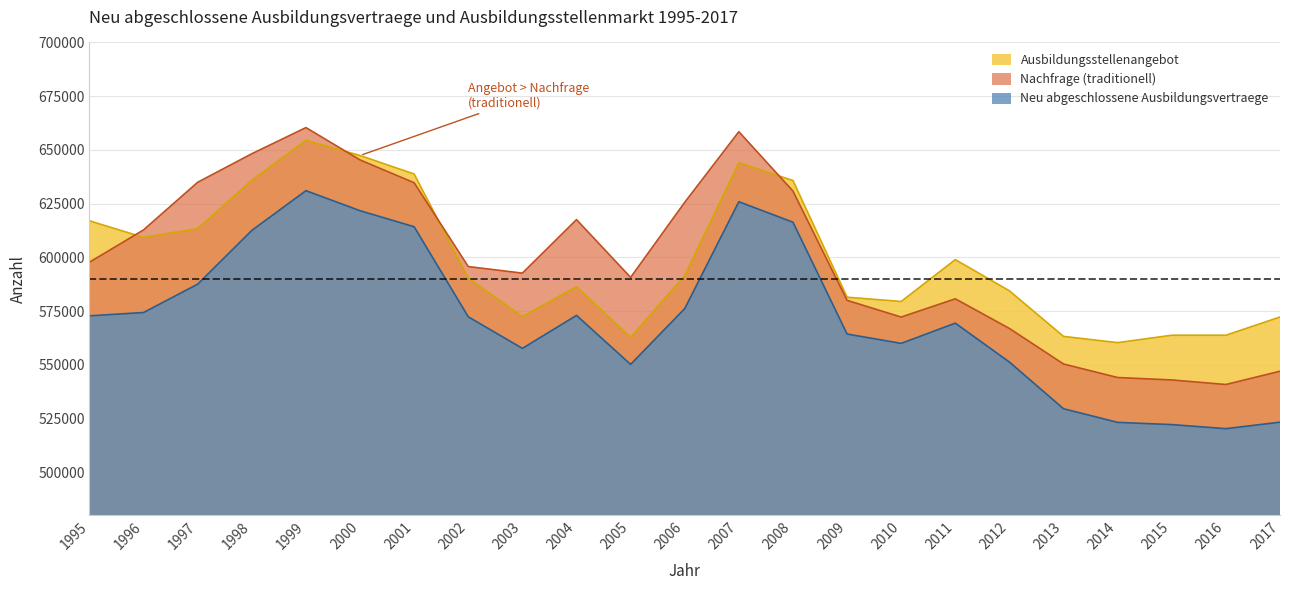

What is the maximum value shown in the chart?

660380